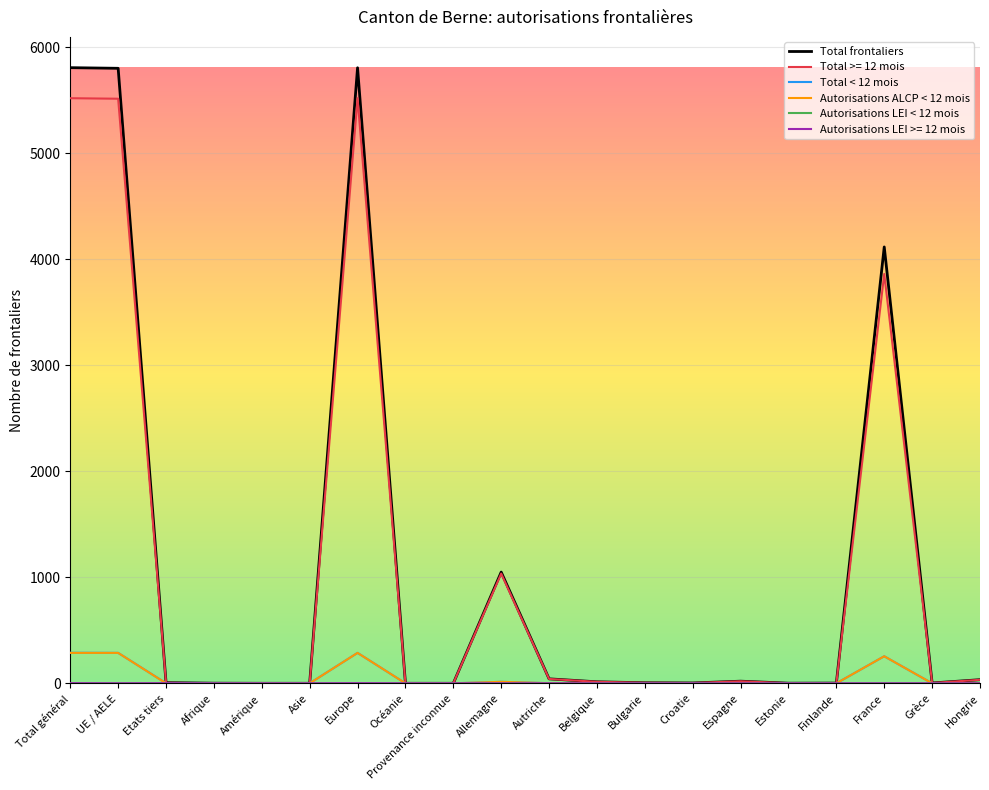

Which series has the widest spread of values?

Total frontaliers